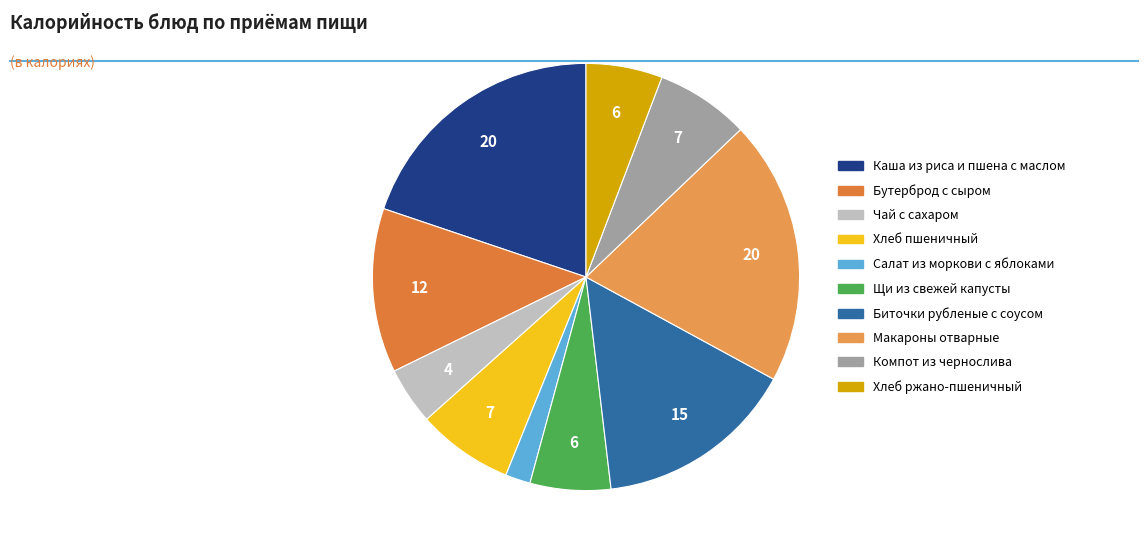

How many segments does this pie chart have?

10